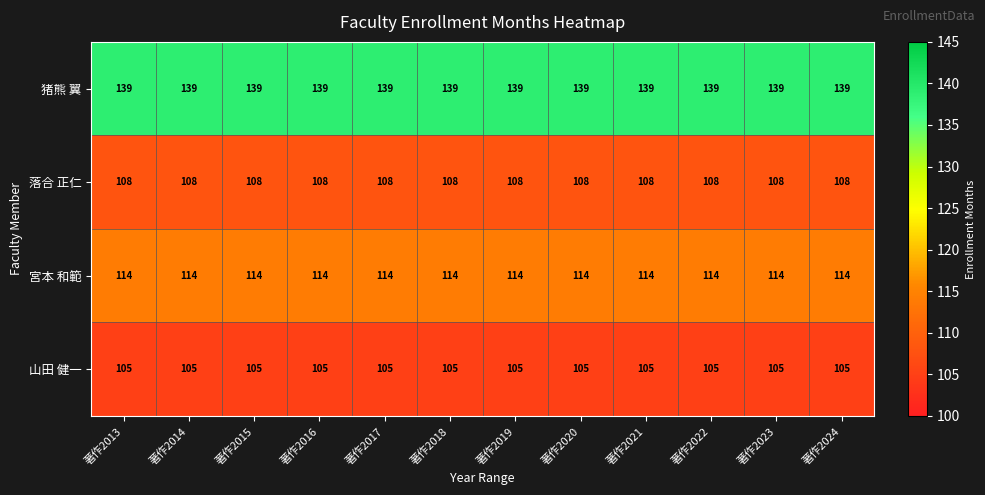

The 山田 健一 series shows 147 at 著作2024. True or false?

False